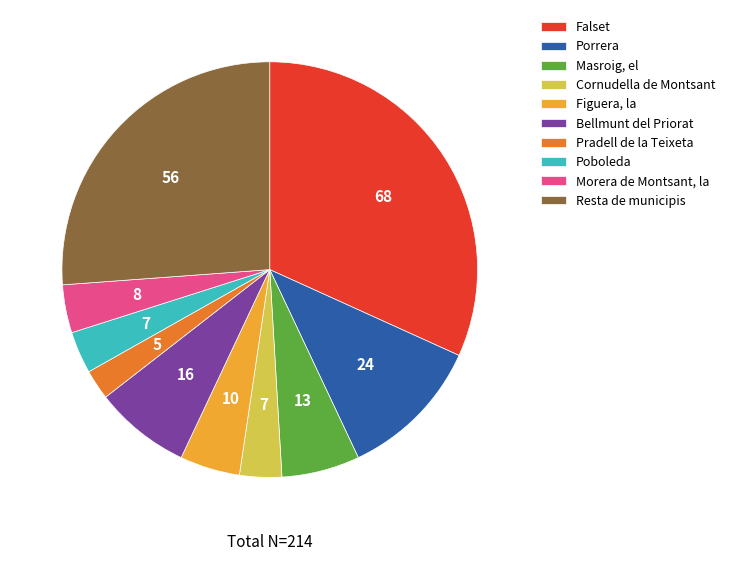

How many segments does this pie chart have?

10